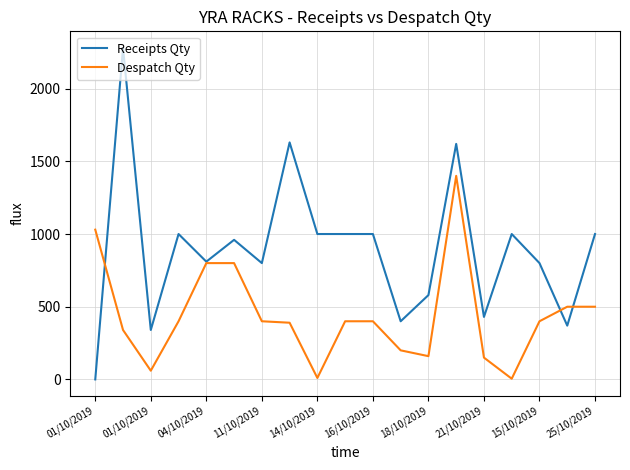

Does the chart have visible grid lines?

Yes